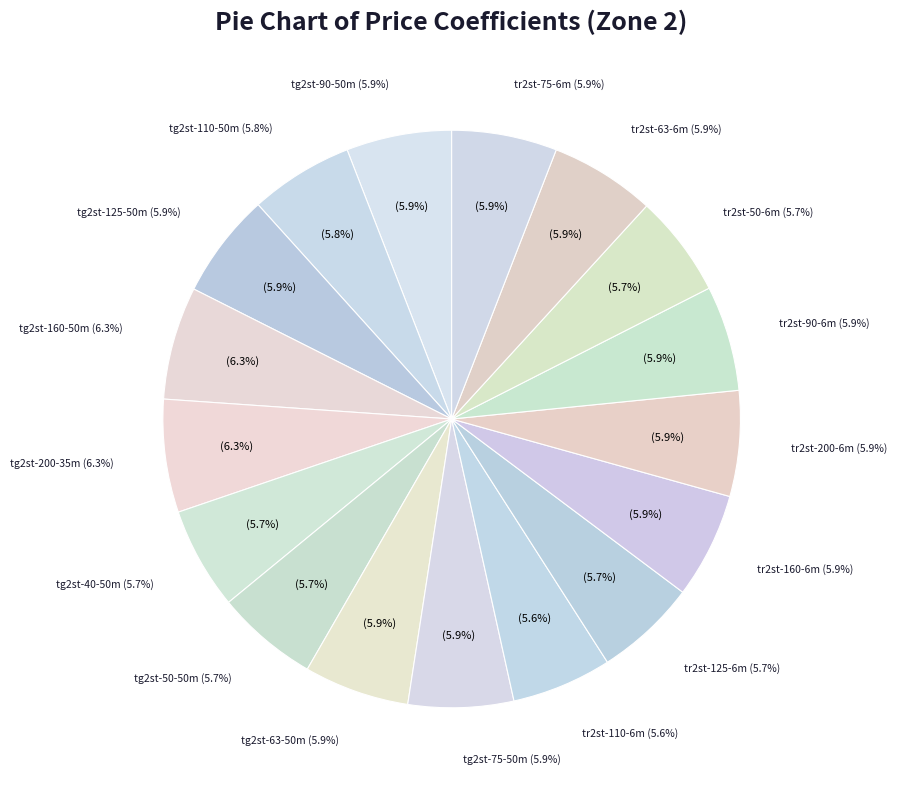

To the nearest percent, what percentage of the pie is tg2st-160-50m?

6%